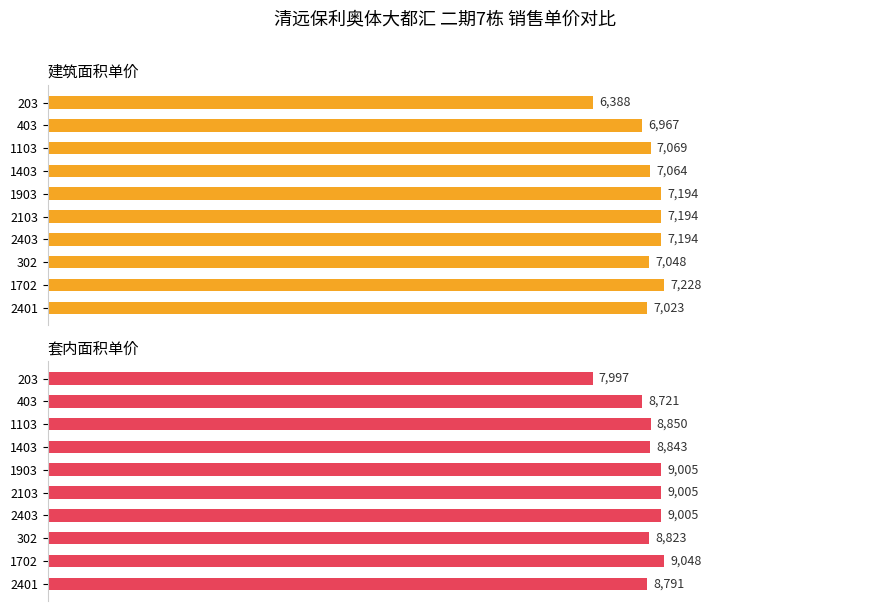

What are all the series names shown in the legend?

建筑面积单价, 套内面积单价